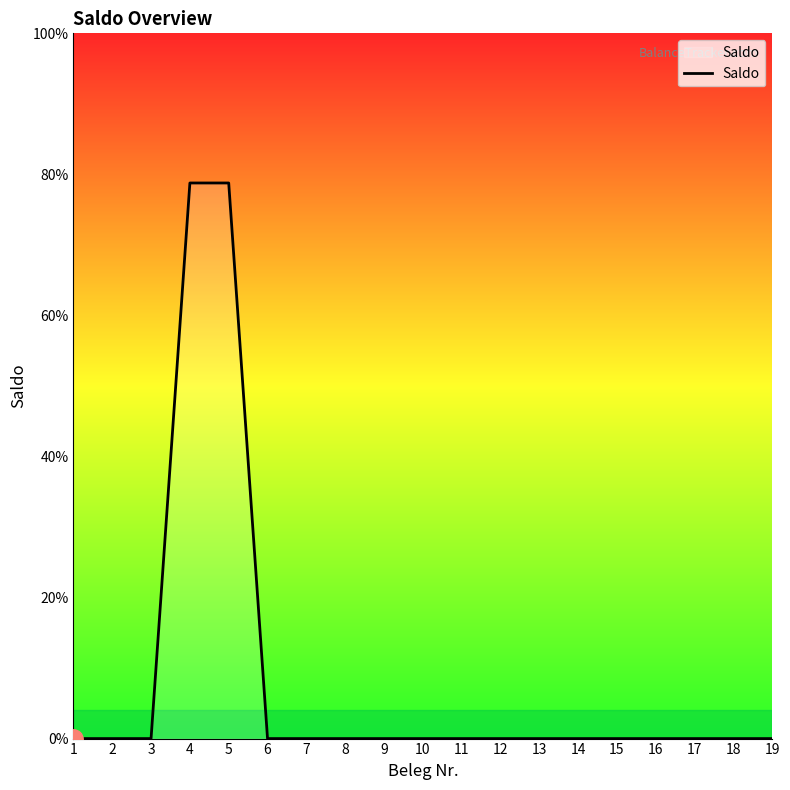

Reading left to right, list all the values displayed in this chart.

0	0	0	3939	3939	0	0	0	0	0	0	0	0	0	0	0	0	0	0